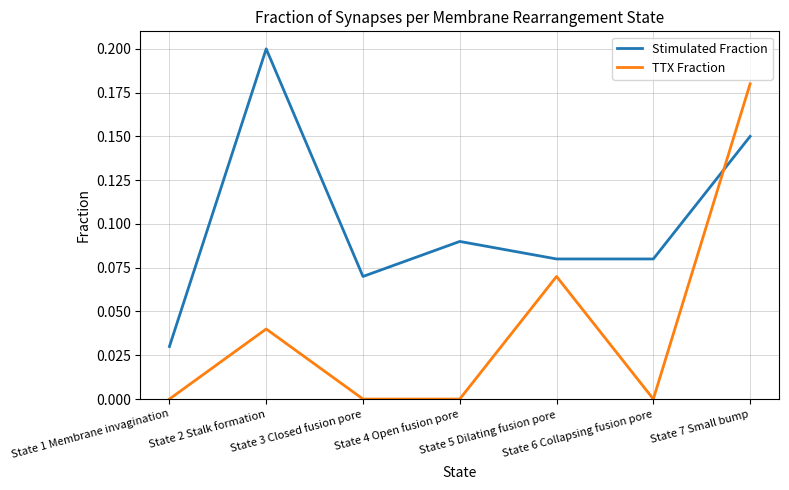

Rank the series by their maximum value, from lowest to highest.

TTX Fraction, Stimulated Fraction